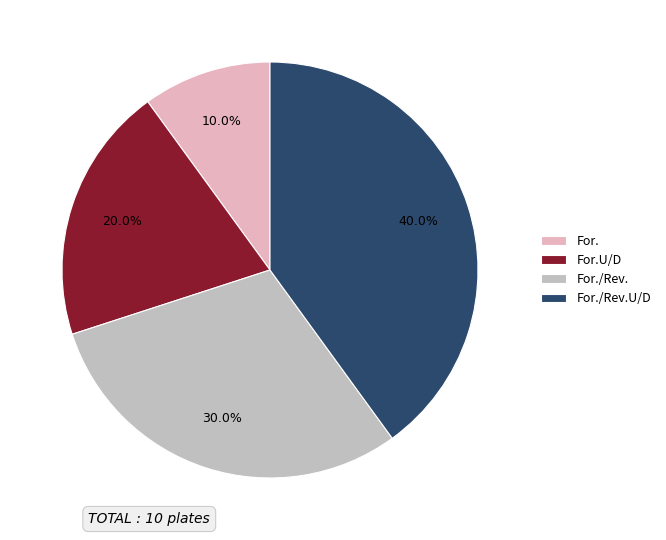

How many segments does this pie chart have?

4